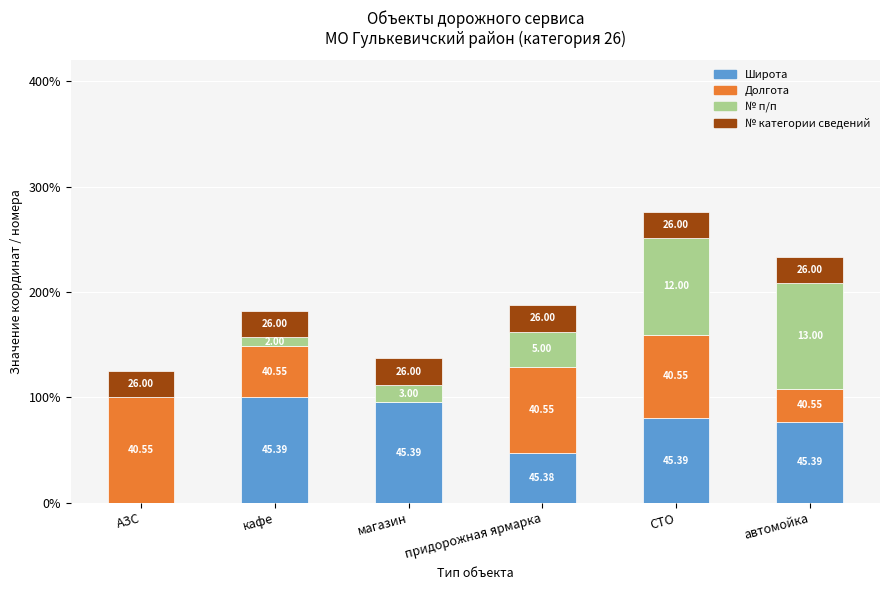

What are all the series names shown in the legend?

Широта, Долгота, № п/п, № категории сведений